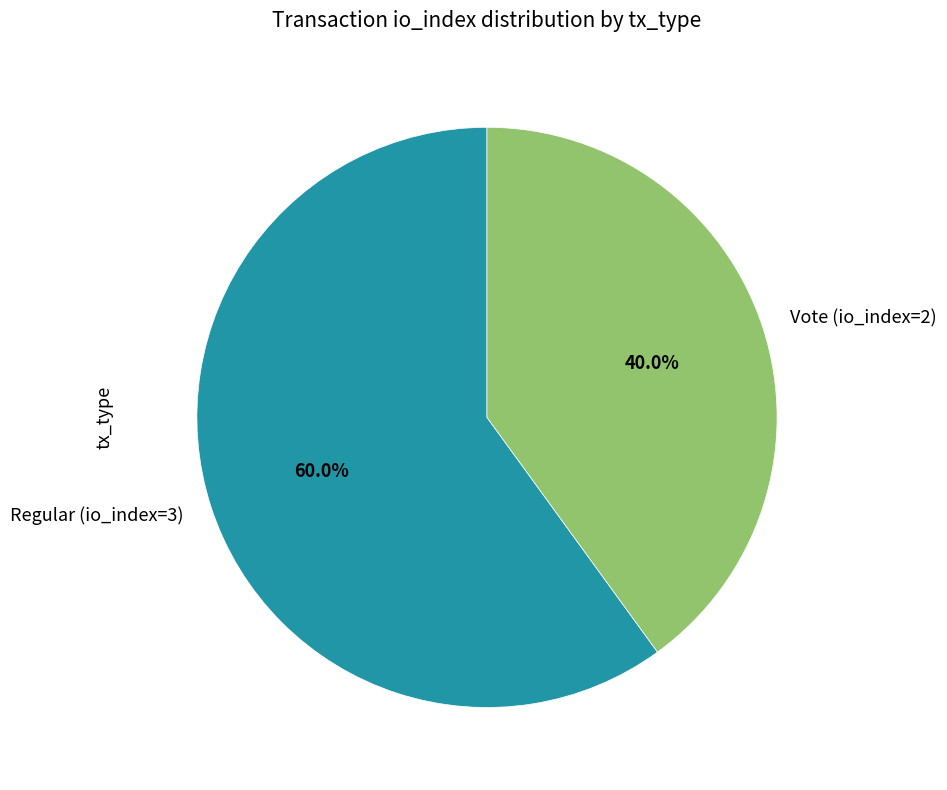

To the nearest percent, what percentage of the pie is Vote (io_index=2)?

40%